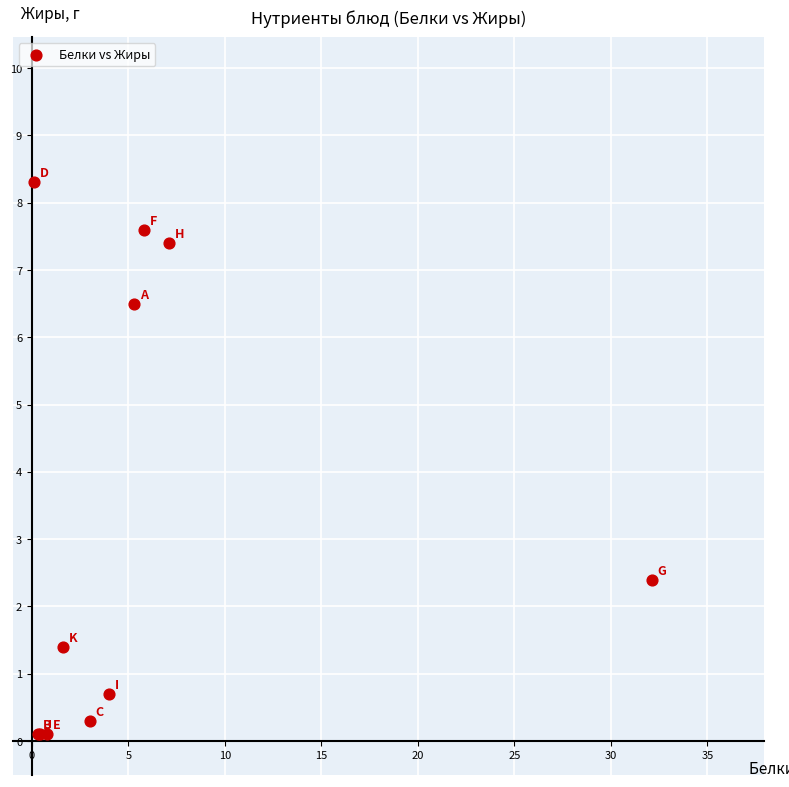

What Y value in the scatter plot is closest to 4?

2.4